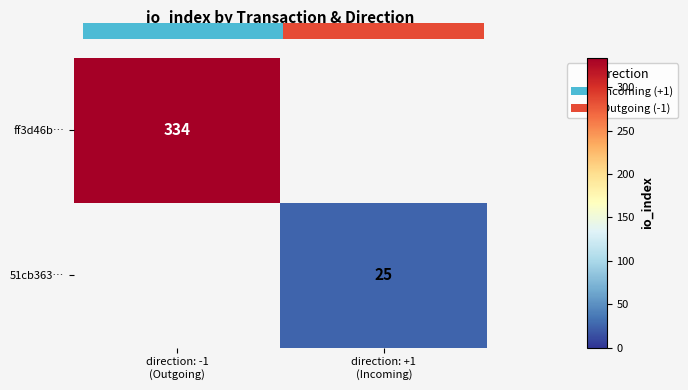

Rank the series by their maximum value, from highest to lowest.

ff3d46b…, 51cb363…